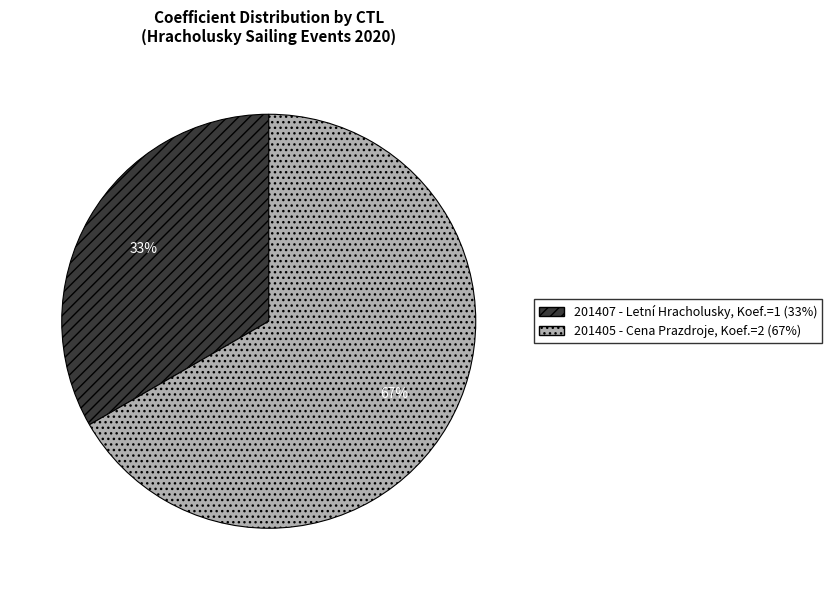

Is there a majority slice in this chart?

Yes